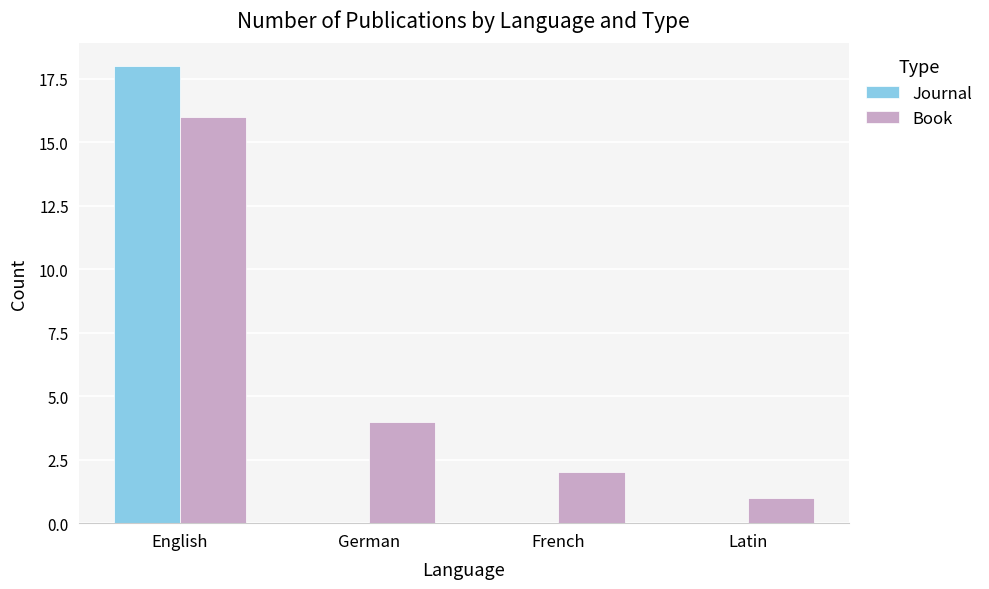

Reading left to right, what are all the values shown in this chart?

Journal: 18	0	0	0
Book: 16	4	2	1